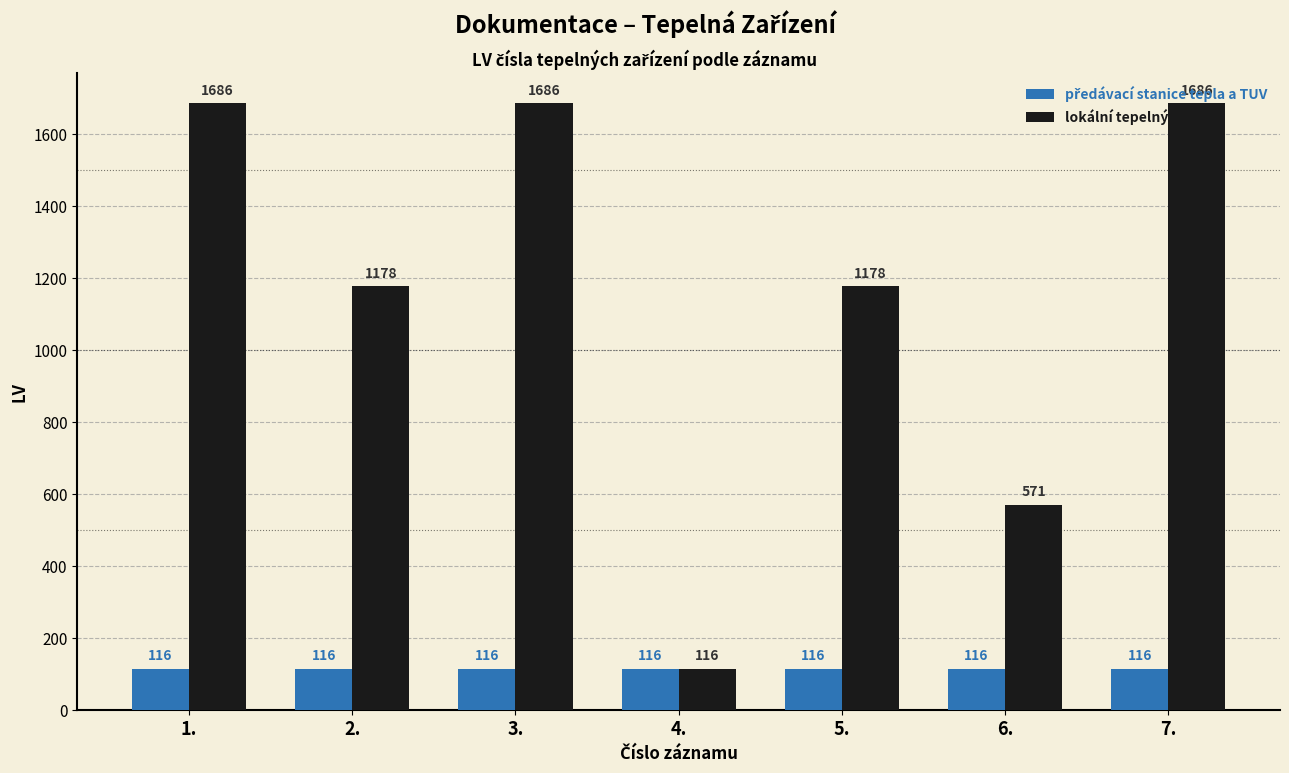

How many values in the lokální tepelný zdroj series are below 1178?

2